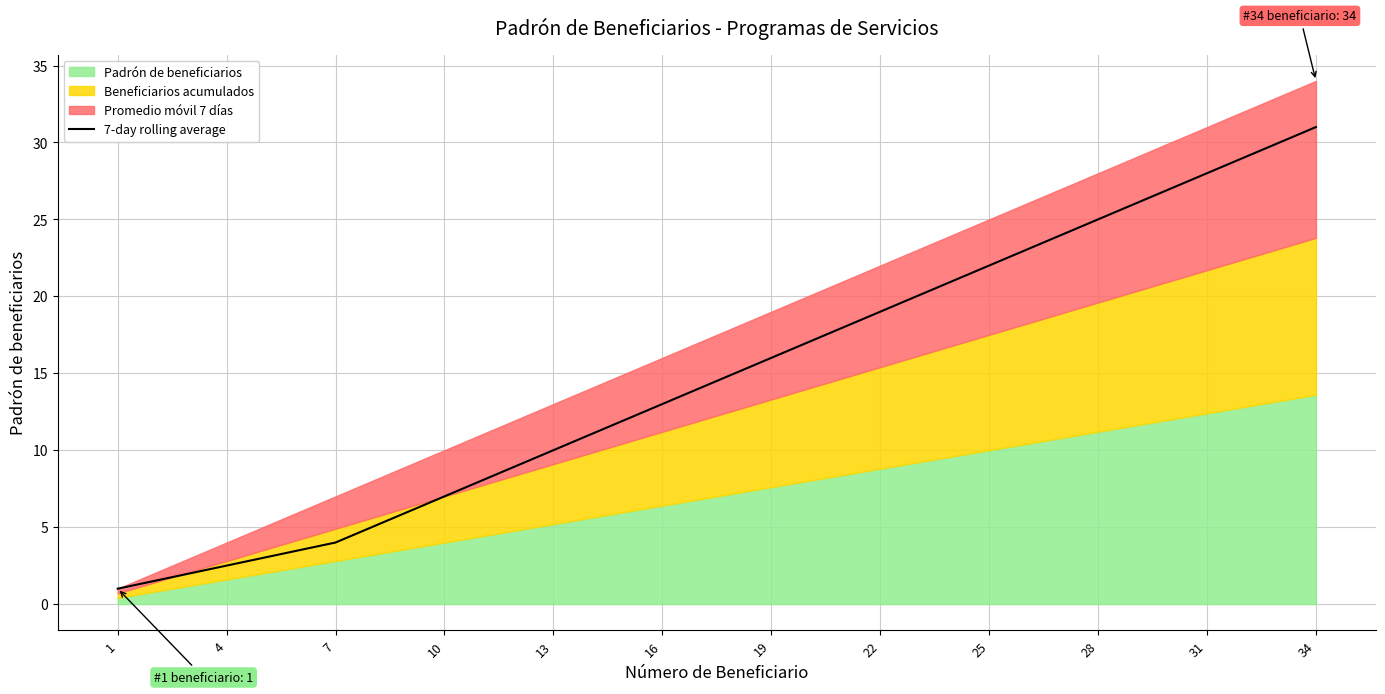

What is the greatest value displayed?

31.0